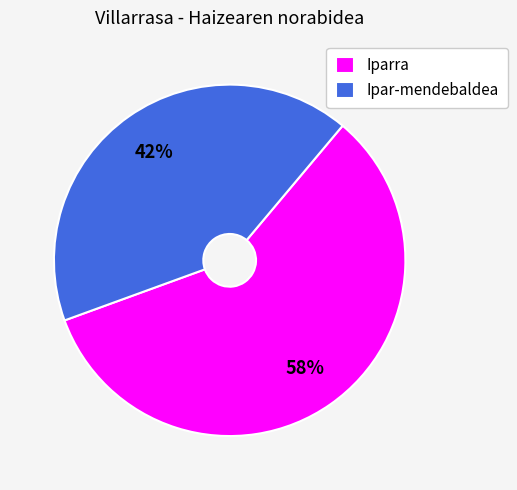

How many segments does this pie chart have?

2